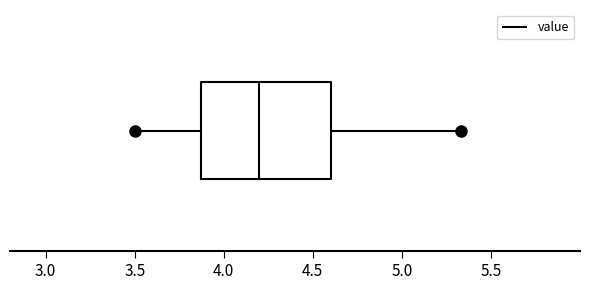

Where does the left whisker of the box end on the x-axis? The values are not printed on the chart, so give them approximately, as read against the axis.

3.50